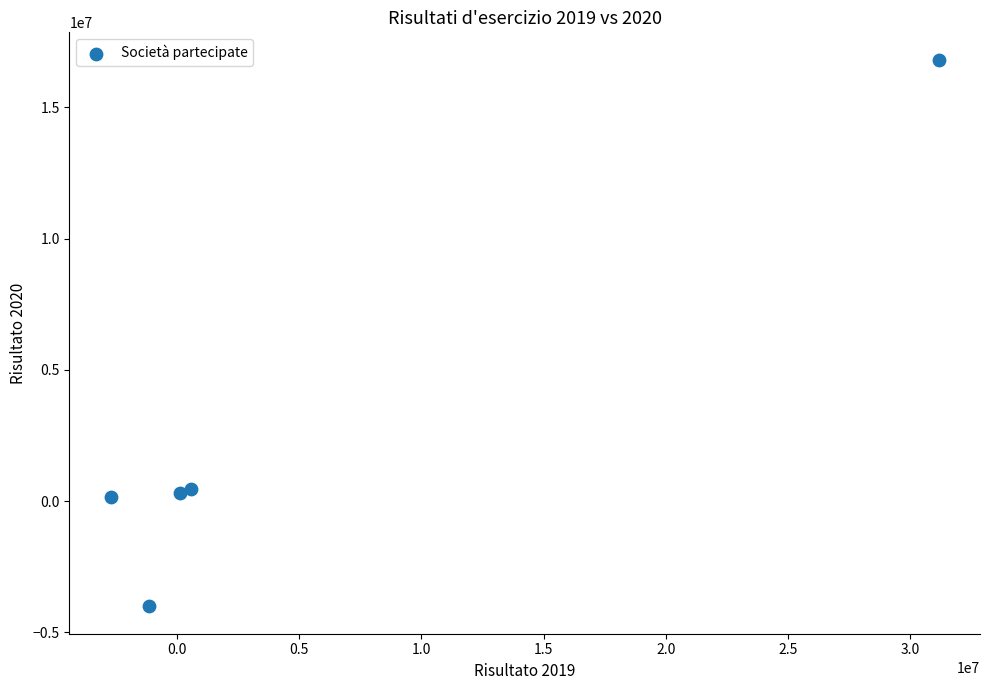

What is the range of X values (max minus min)?

33893912